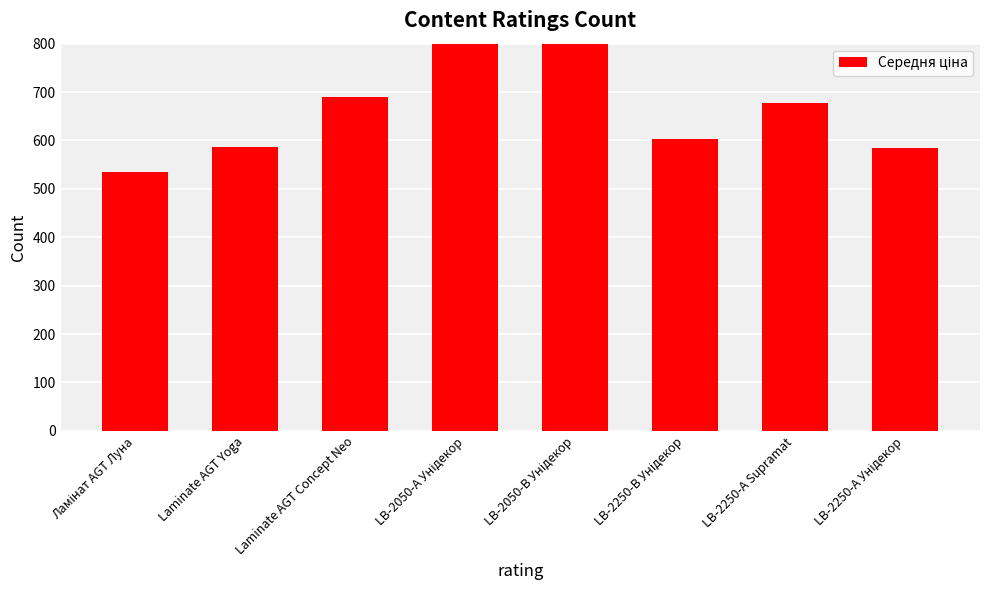

Where is the data nearest to the value 746?

Laminate AGT Concept Neo